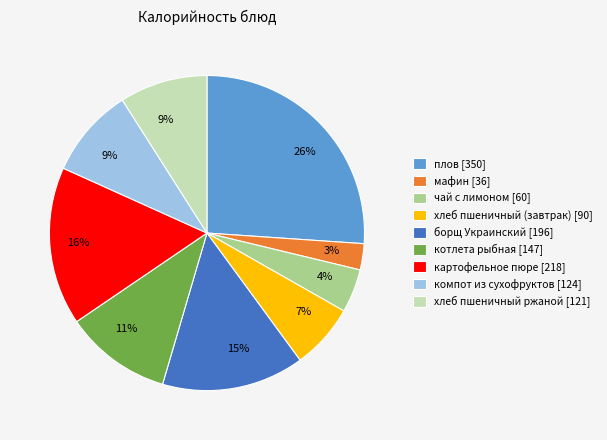

Which category has the smallest portion of the pie?

мафин